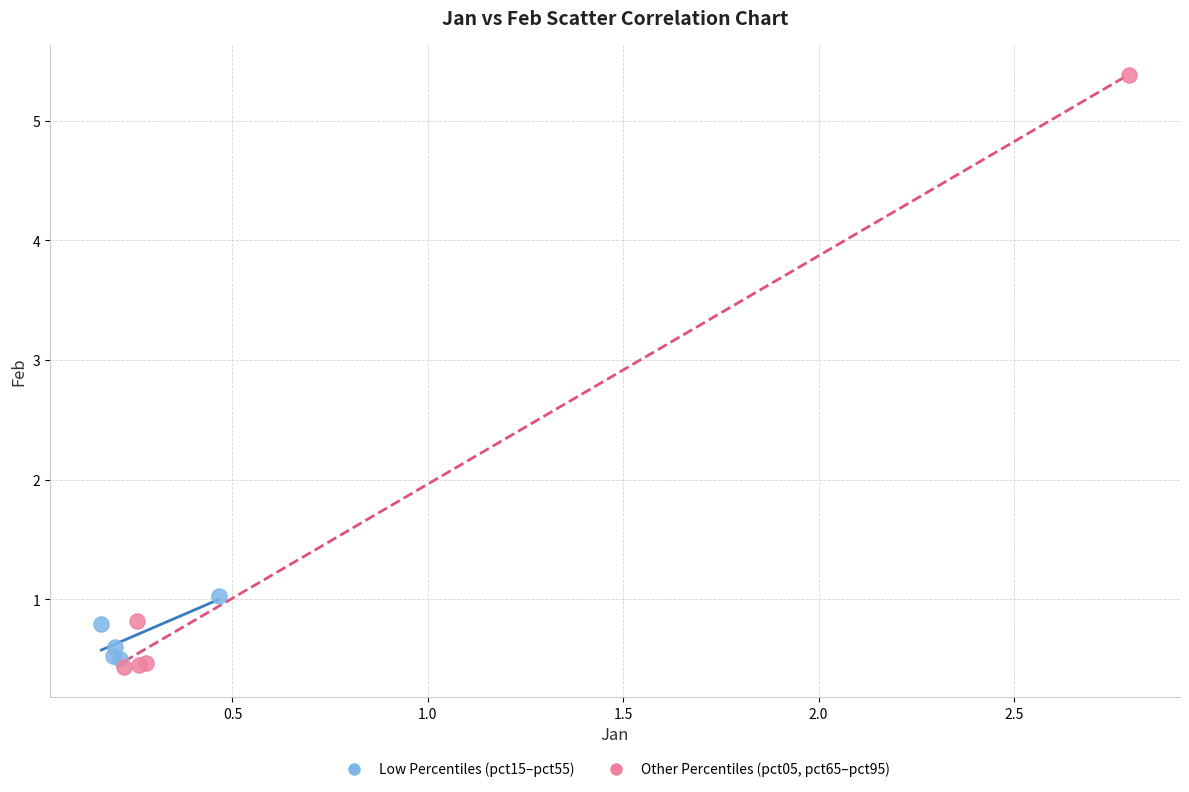

What are all the series names shown in the legend?

Low Percentiles (pct15–pct55), Other Percentiles (pct05, pct65–pct95)